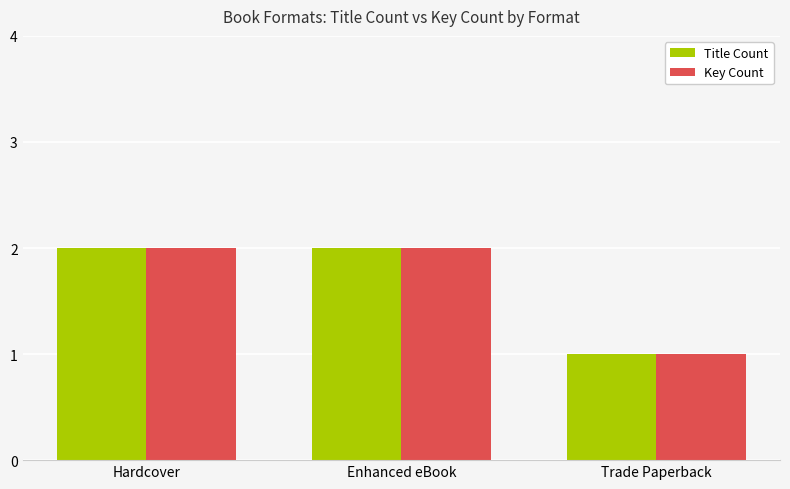

What is the sum of the Title Count values at Trade Paperback and Hardcover?

3